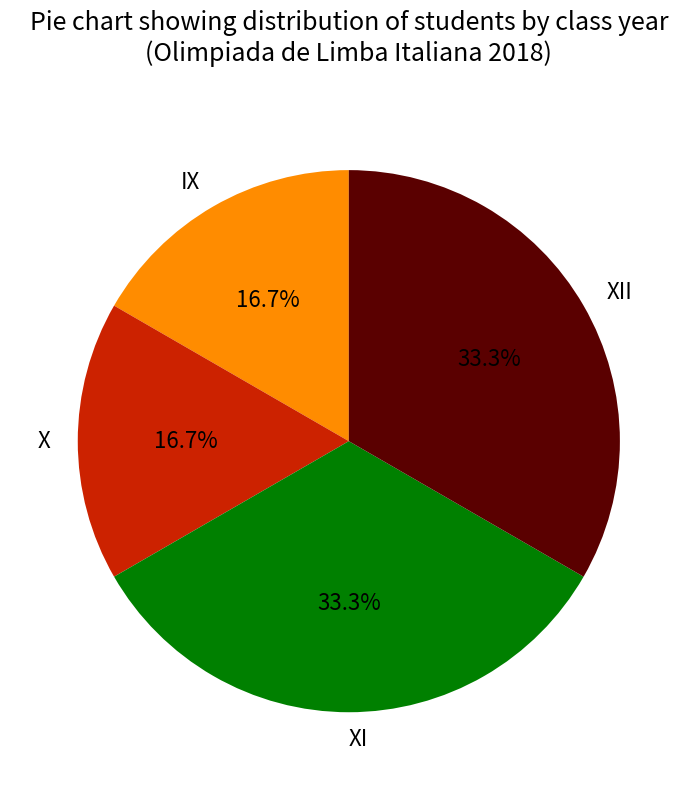

What percentage do X and XII together represent?

50.0%